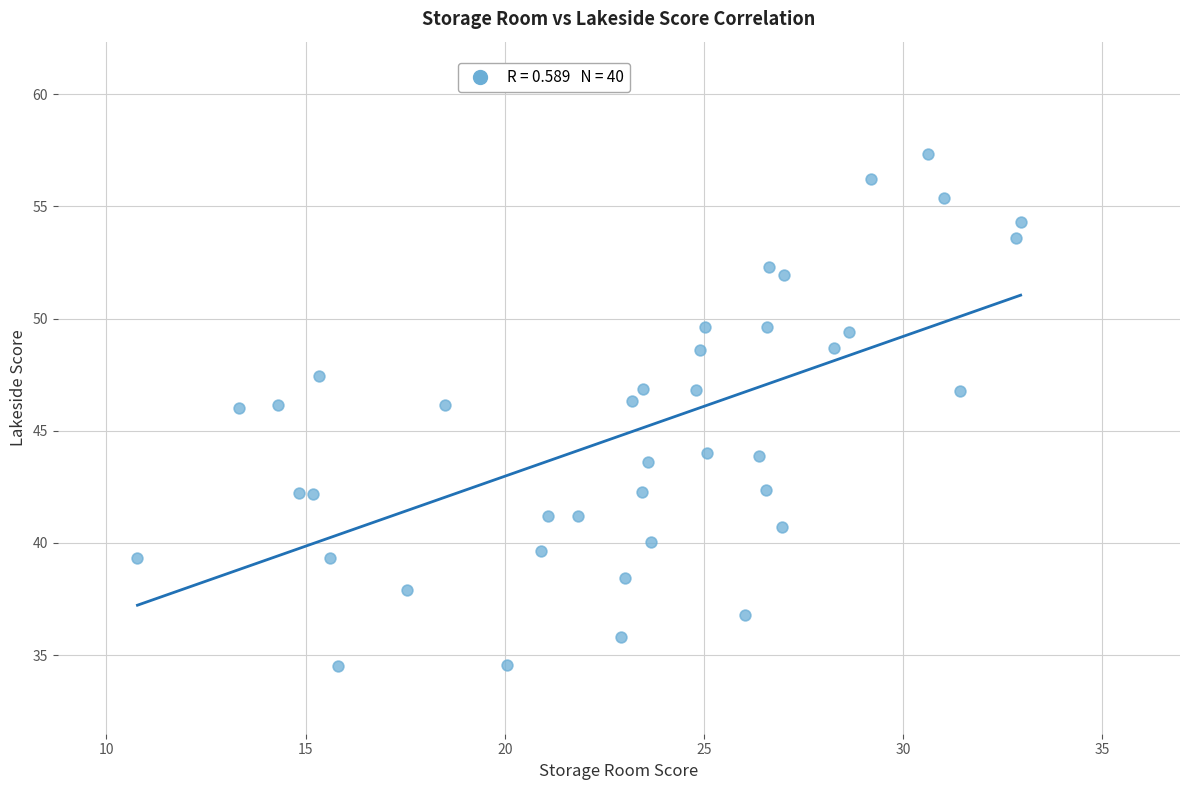

What is the range of X values (max minus min)?

22.2